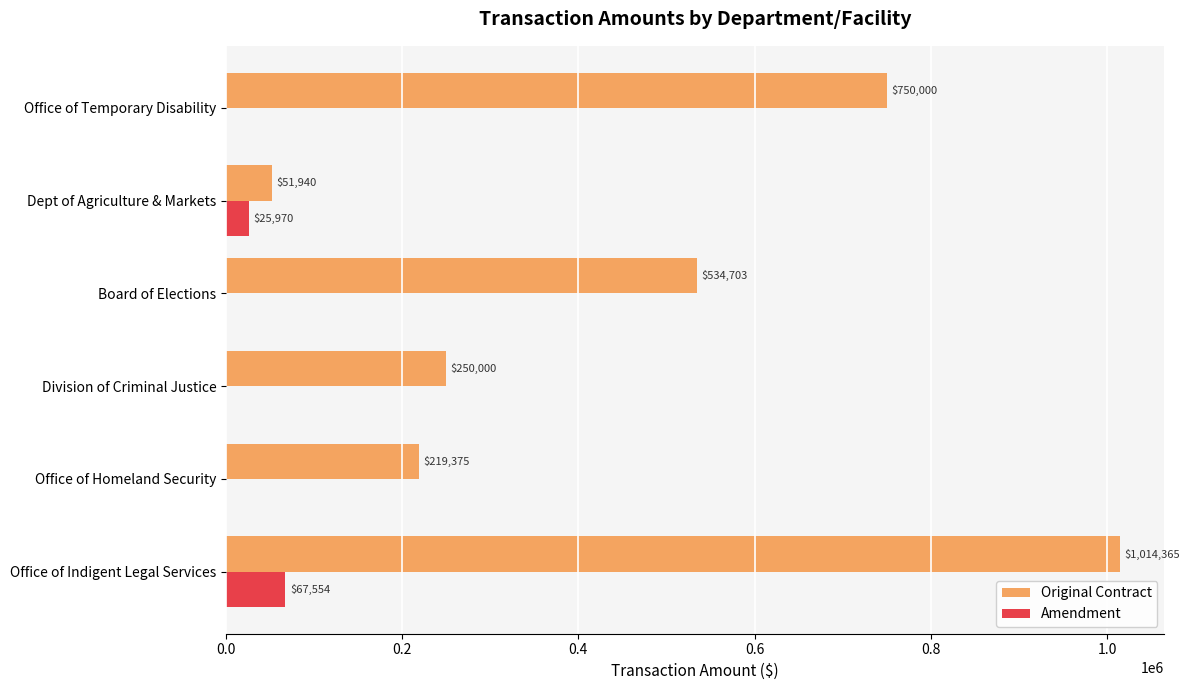

At which category is the sum across all series the highest?

Office of Indigent Legal Services